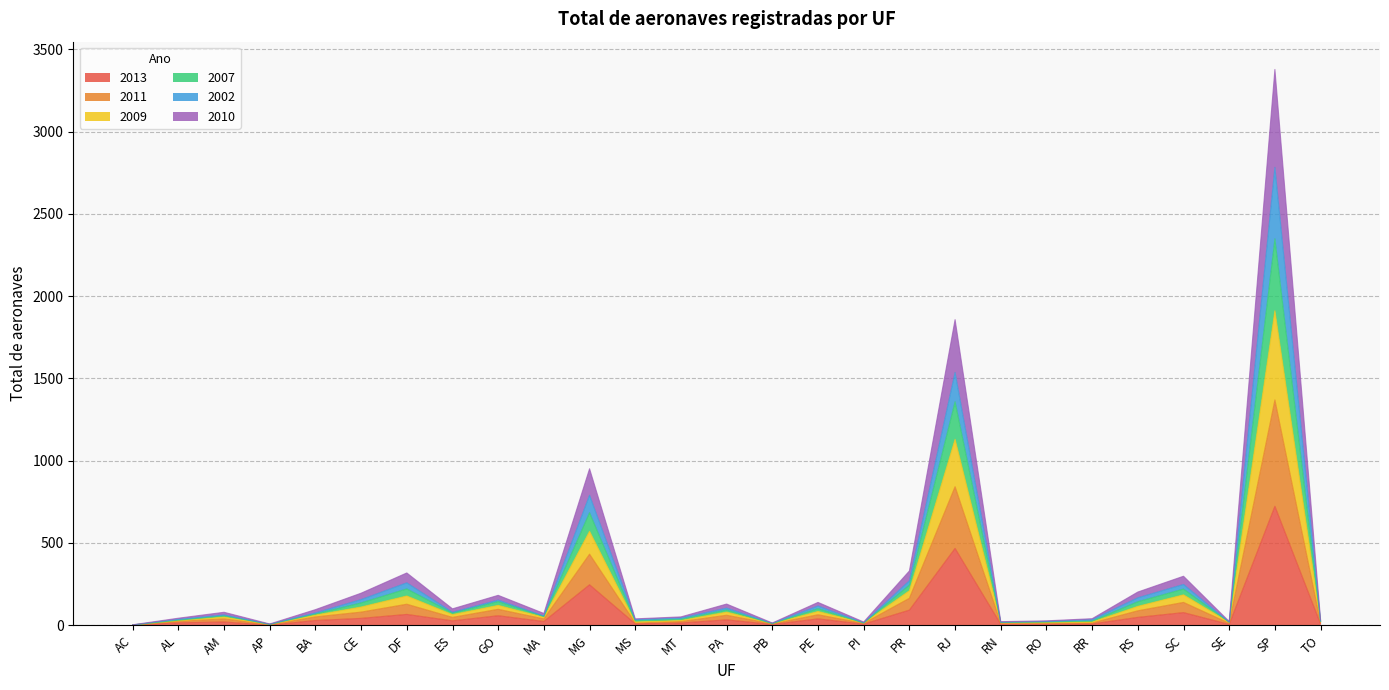

How many lines are shown in the chart?

6